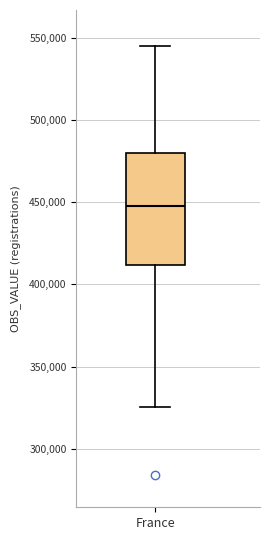

Read this box plot against the y-axis: the position of the median line, the range covered by the box, and the ends of both whiskers. The values are not printed on the chart, so give them approximately, as read against the axis.

median 450000, box 410000 to 480000, whiskers 325000 to 545000